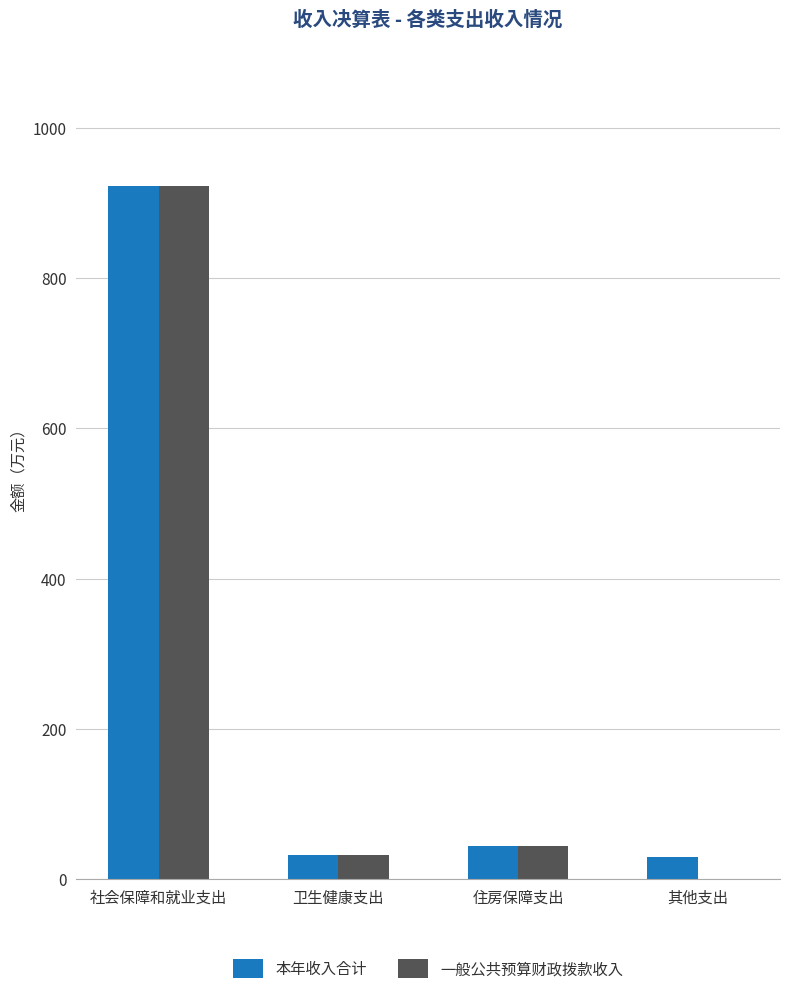

What are all the series names shown in the legend?

本年收入合计, 一般公共预算财政拨款收入